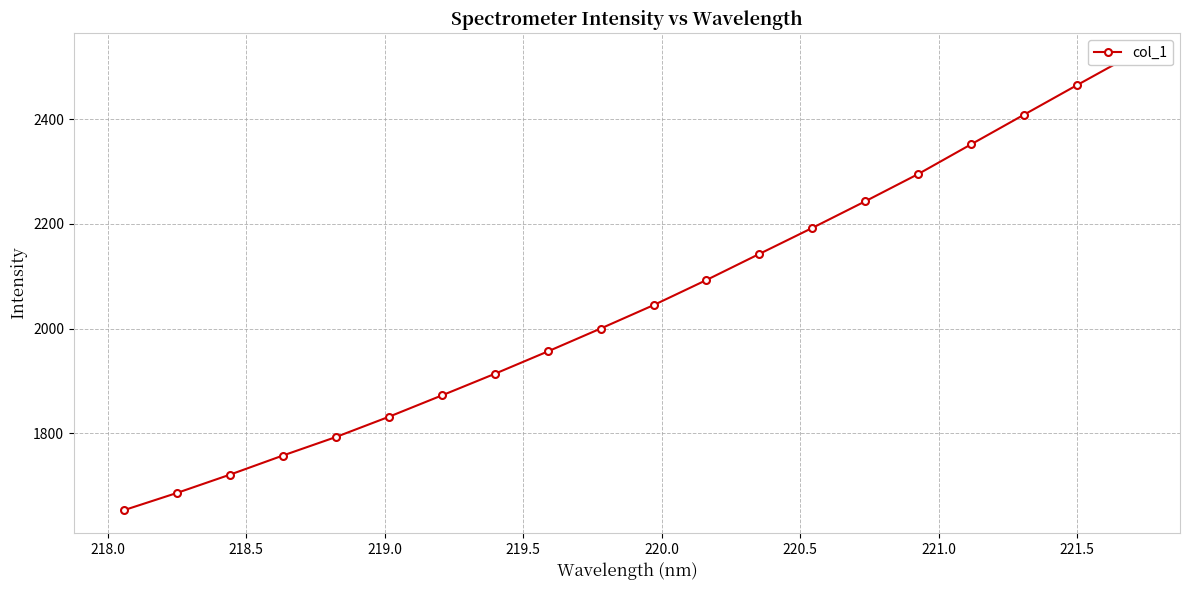

How many lines are shown in the chart?

1